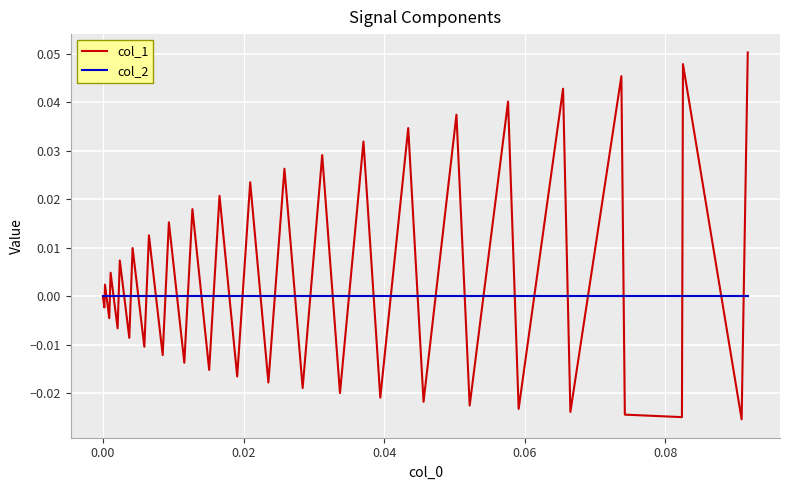

List the series in order of their overall mean, lowest first.

col_2, col_1